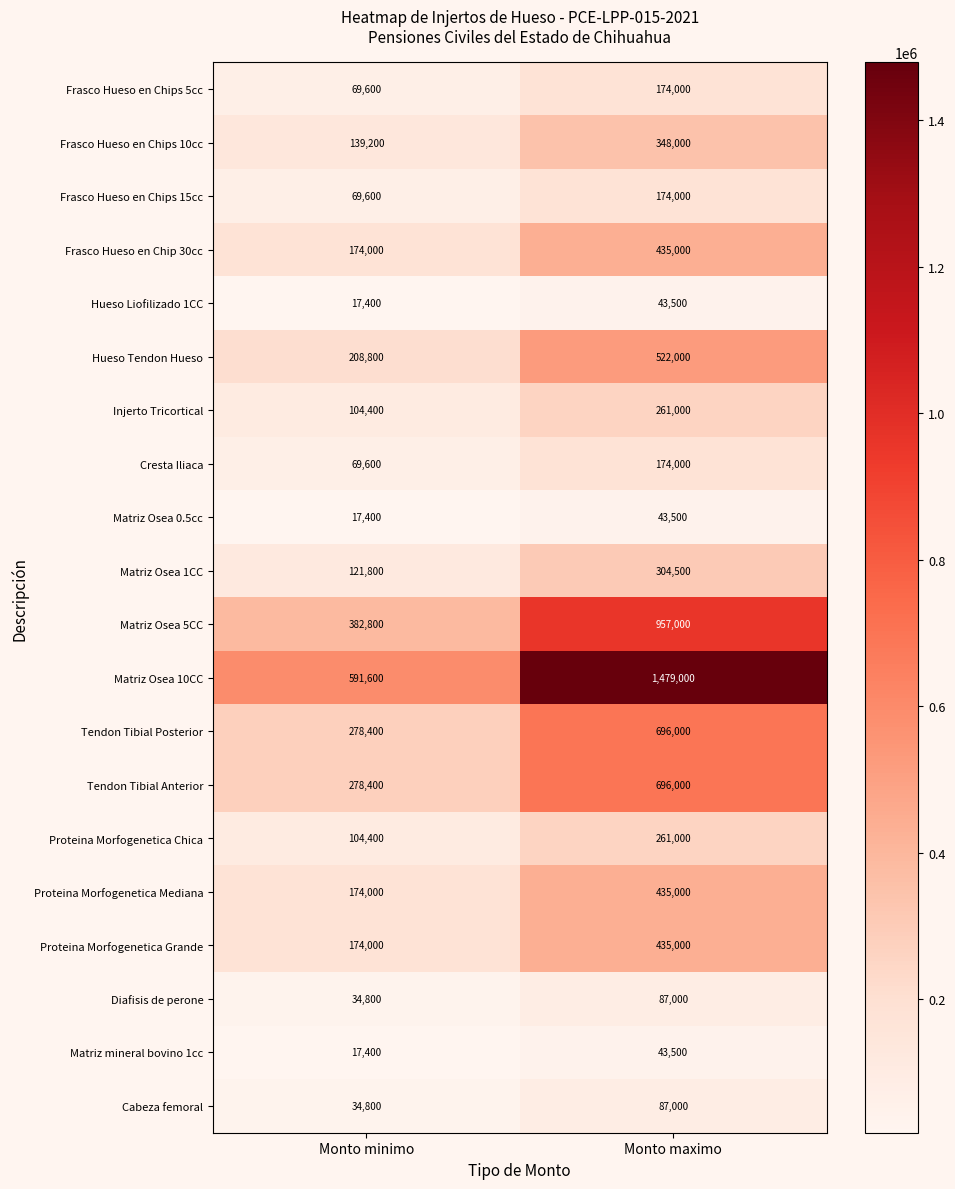

List the labels in order of Injerto Tricortical value, largest first.

Monto maximo, Monto minimo